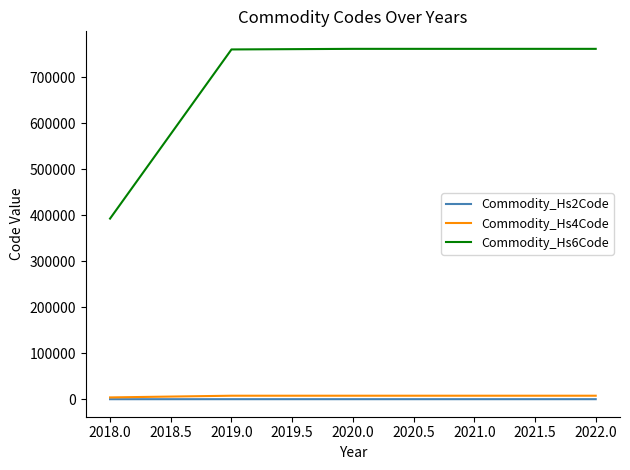

Is the value of Commodity_Hs6Code at 2018.0 greater than the value of Commodity_Hs2Code at 2019.0?

Yes